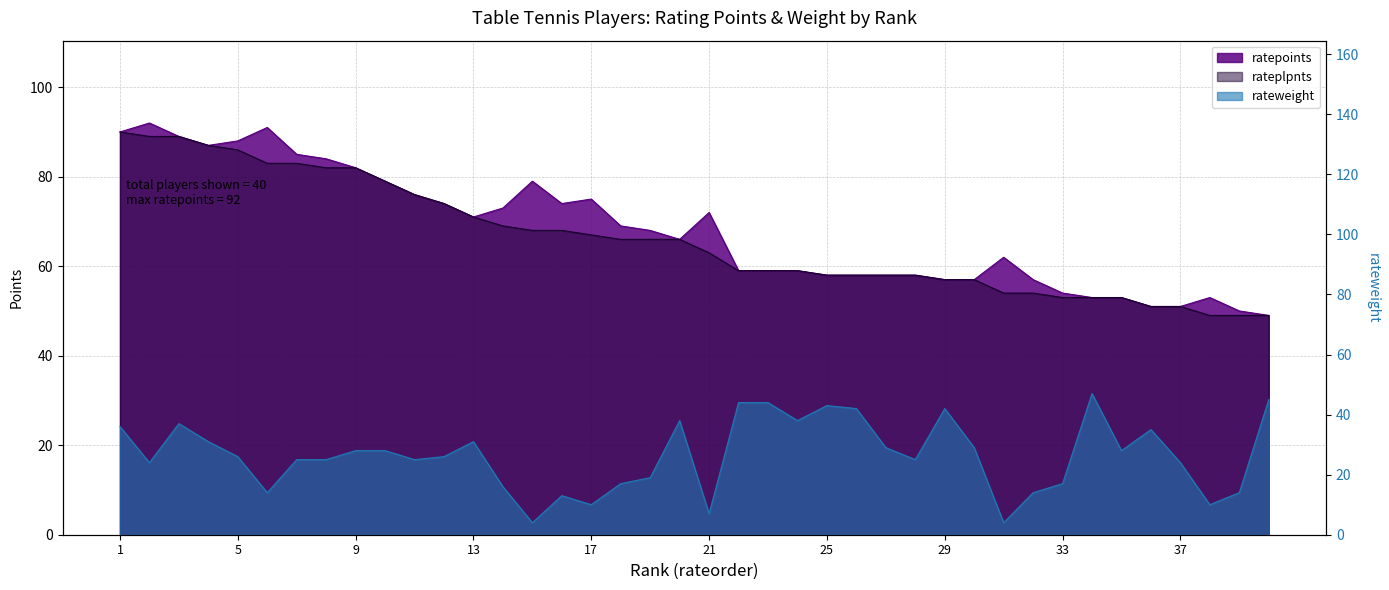

True or false: rateweight has a value of 16 at 8.

False